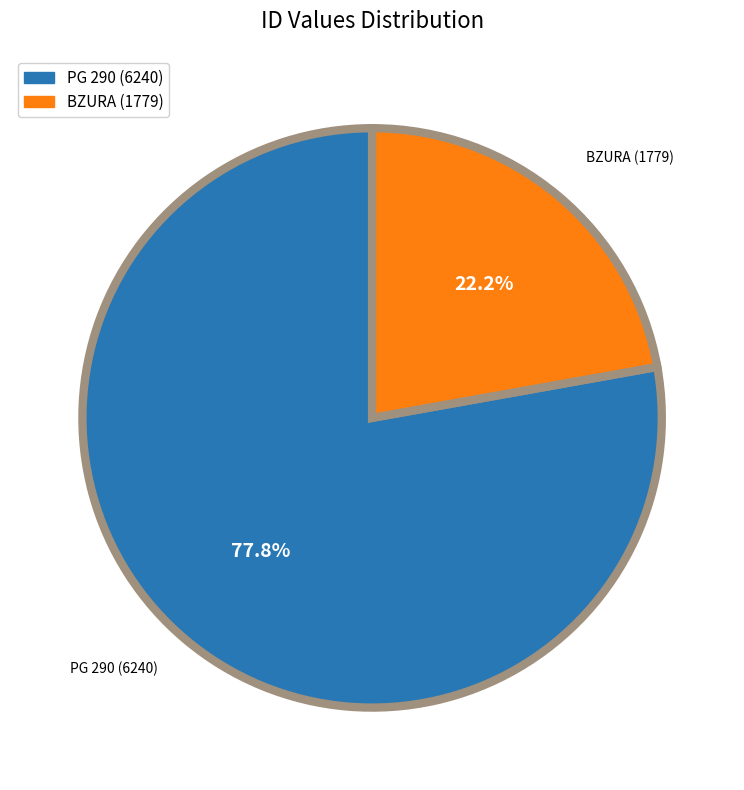

Which has a higher value, BZURA or PG 290?

PG 290